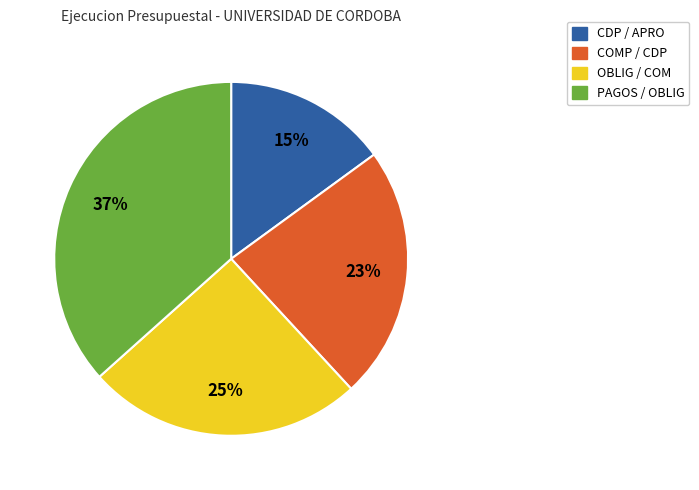

What is the largest slice in the pie chart?

PAGOS / OBLIG